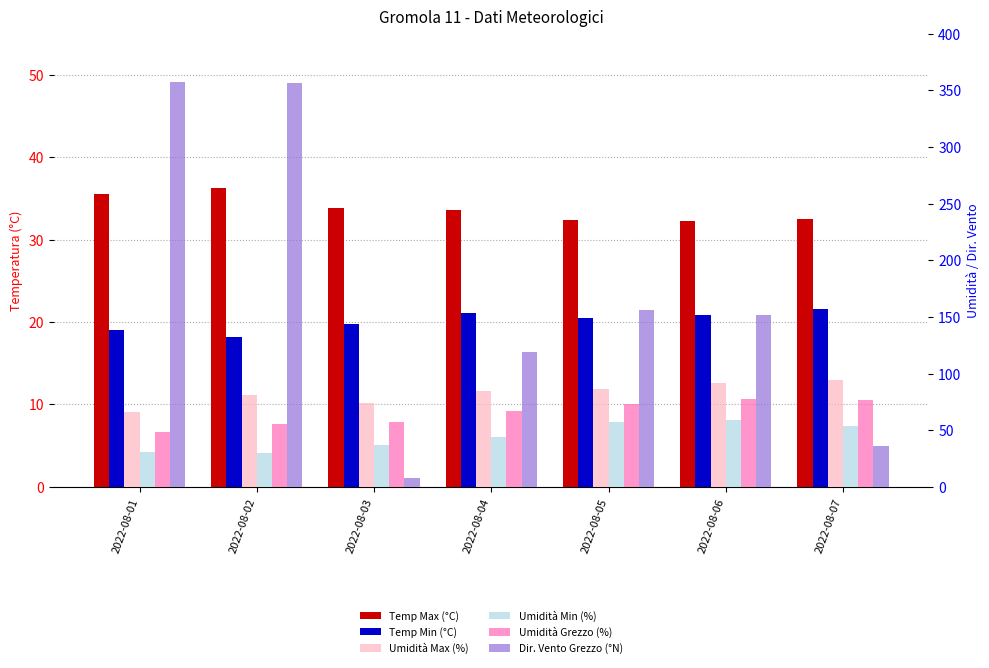

At which category is the sum across all series the highest?

2022-08-02